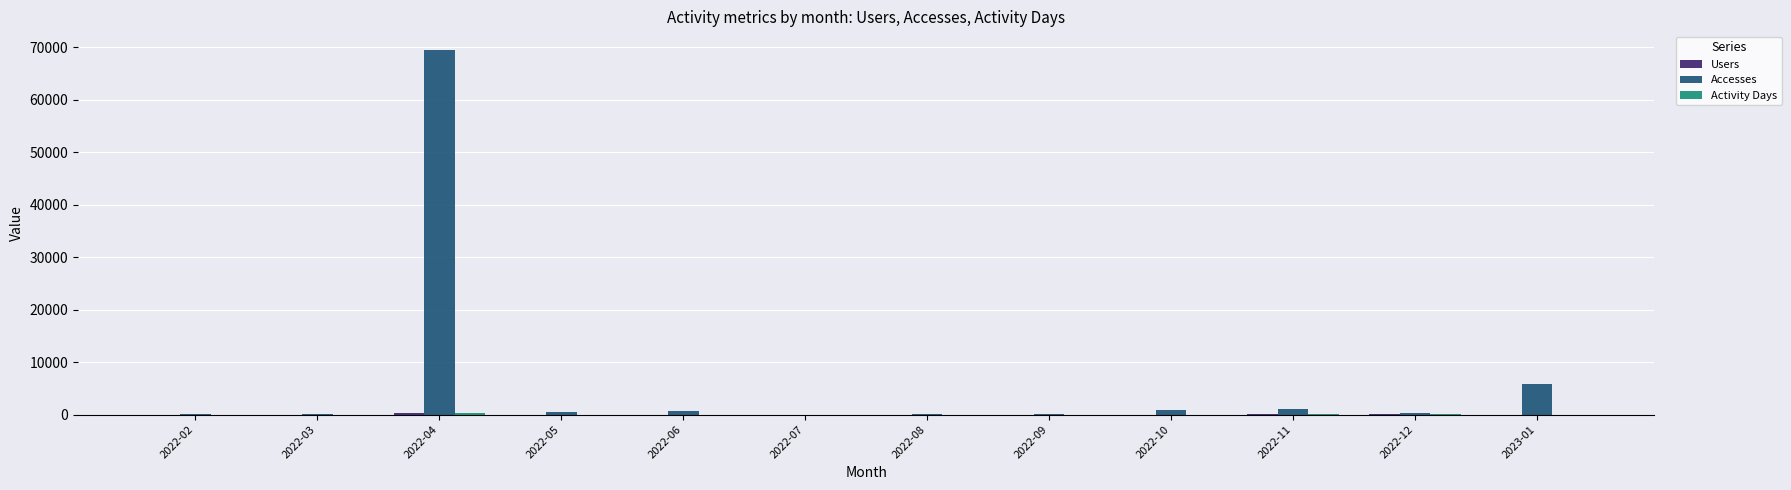

Which category has the highest value in the Accesses series?

2022-04